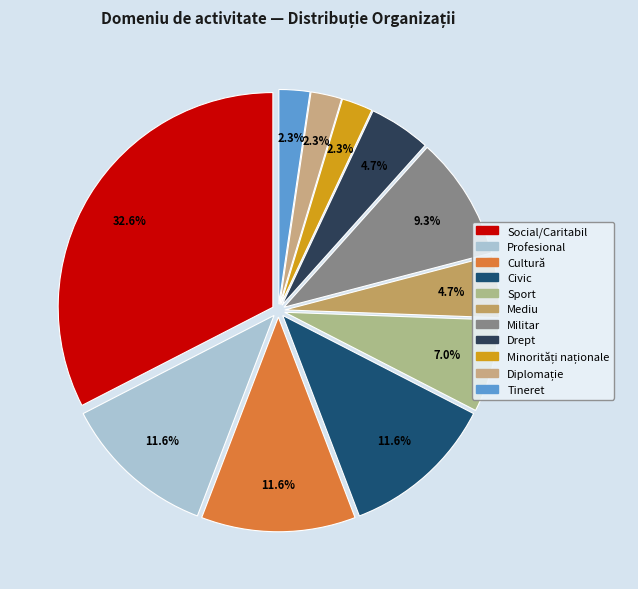

To the nearest percent, what is the average slice percentage?

9%